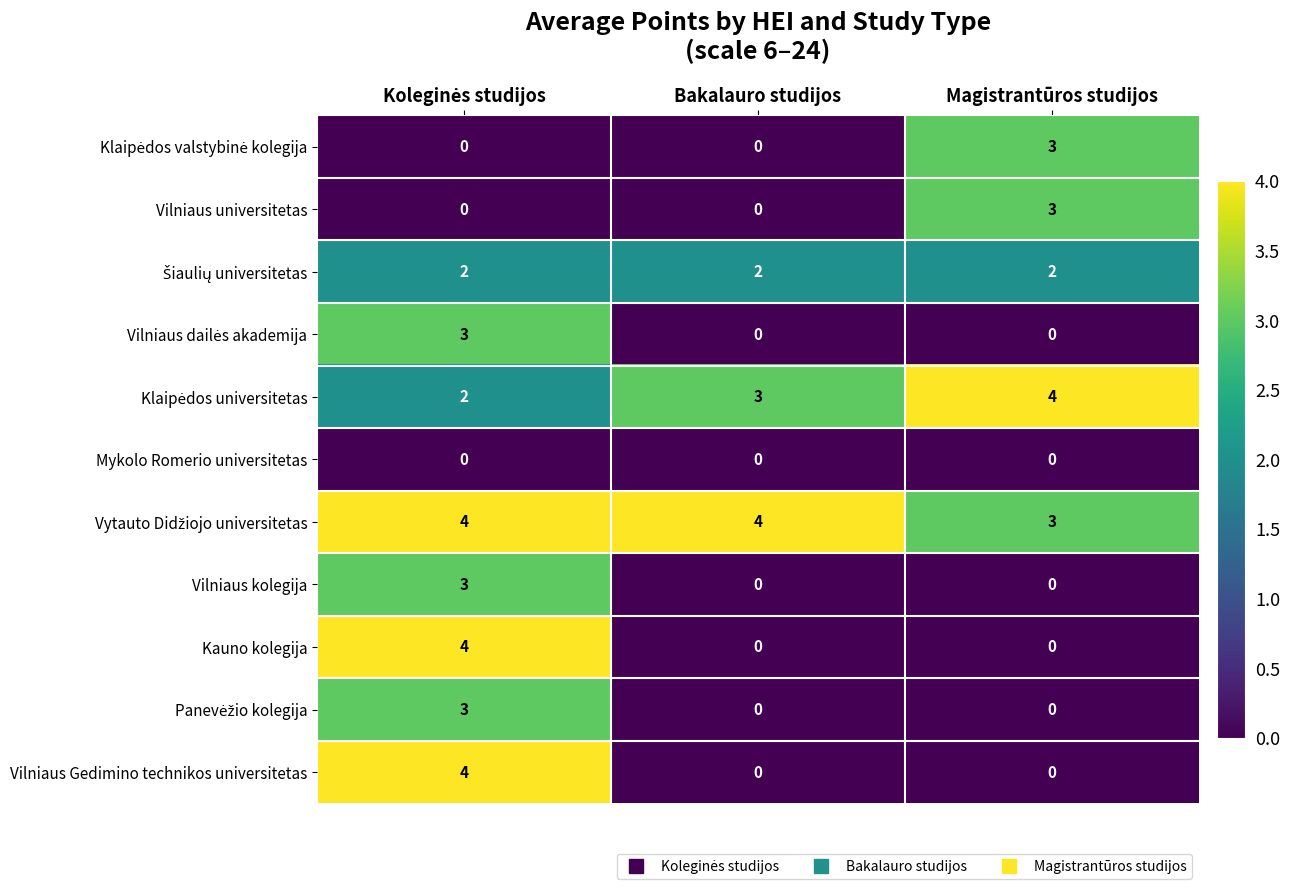

The Vilniaus Gedimino technikos universitetas series shows -2 at Bakalauro studijos. True or false?

False